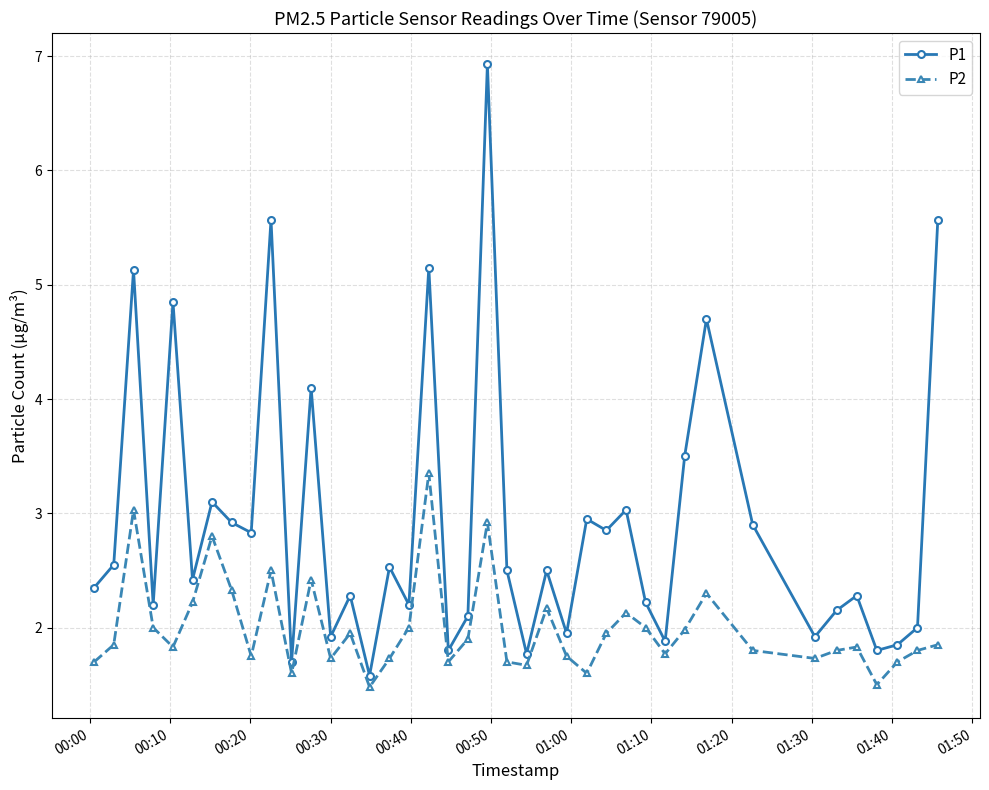

What is the highest value of the P2 series?

3.4